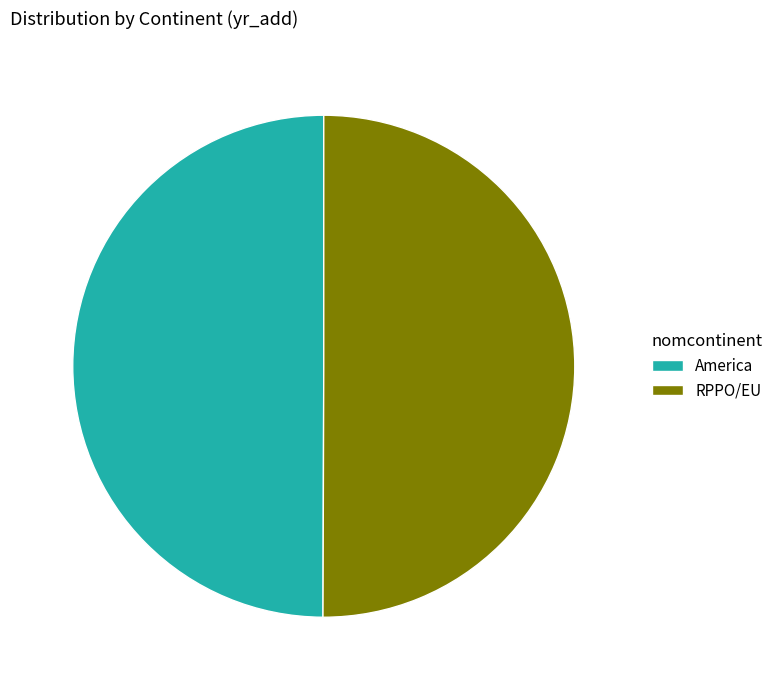

What is the ratio of the value at America to the value at RPPO/EU?

1.0